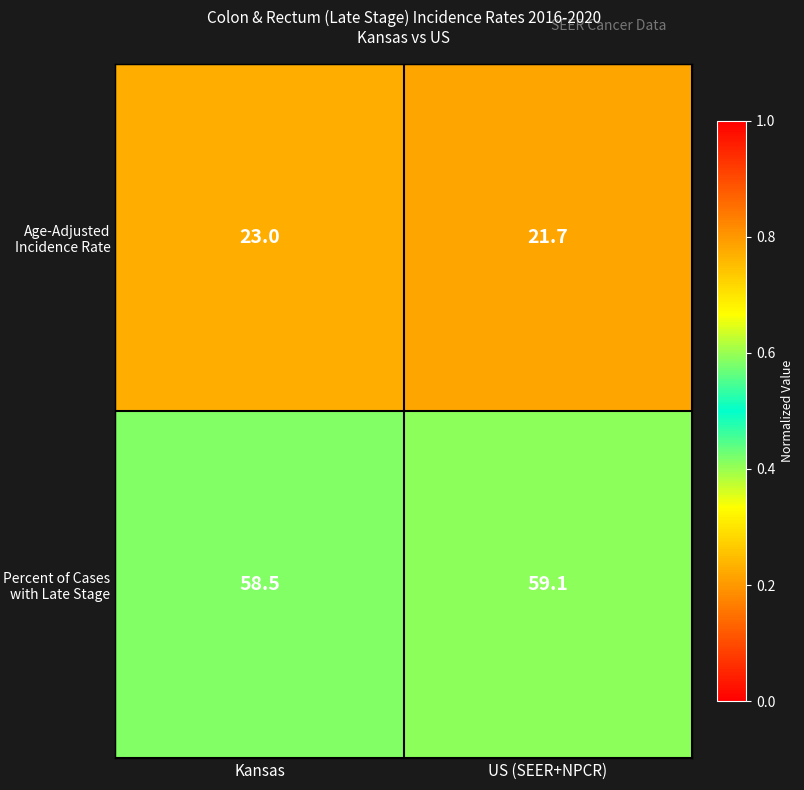

Read the Percent of Cases with Late Stage value at Kansas.

58.5